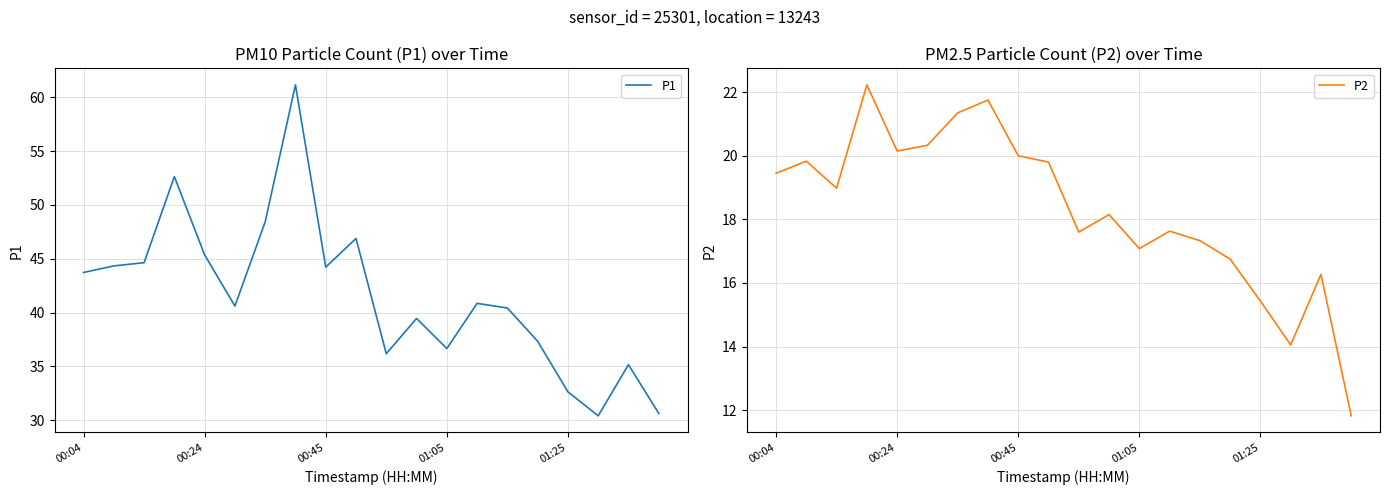

True or false: P2 and P1 cross at least once.

False